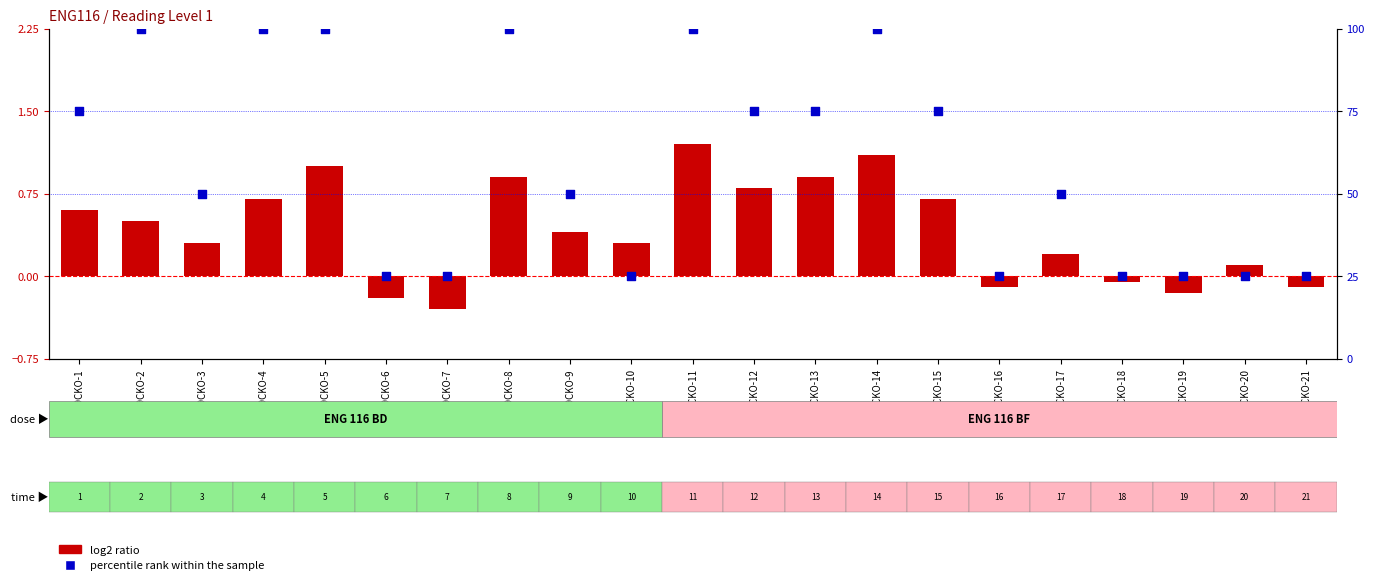

Which series reaches the maximum Y coordinate?

percentile rank within the sample